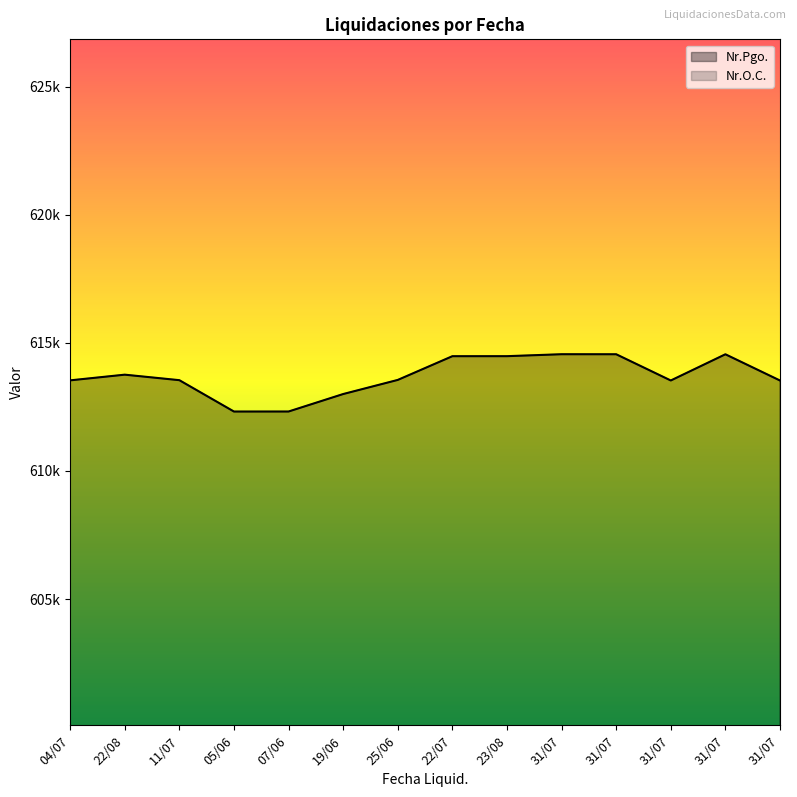

Reading left to right, extract all data points from this chart.

Nr.Pgo.: 613536	613758	613543	612319	612320	613002	613553	614479	614480	614556	614555	613531	614554	613530
Nr.O.C.: 441511	447430	443570	441897	441774	435317	443216	443730	442518	443920	443716	443724	443768	443800